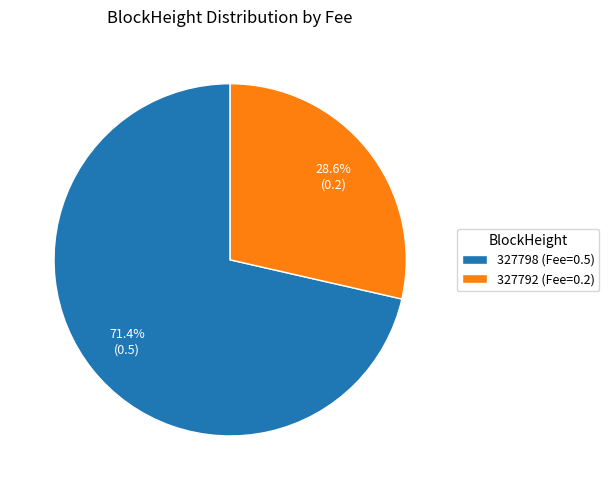

Which has a higher value, 327798 or 327792?

327798